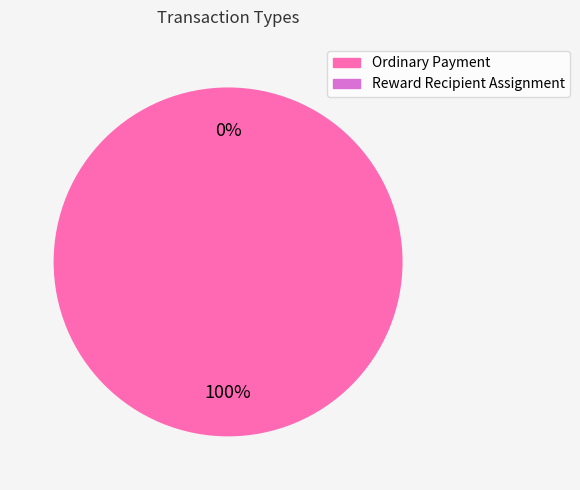

Is Ordinary Payment the majority of the pie?

Yes